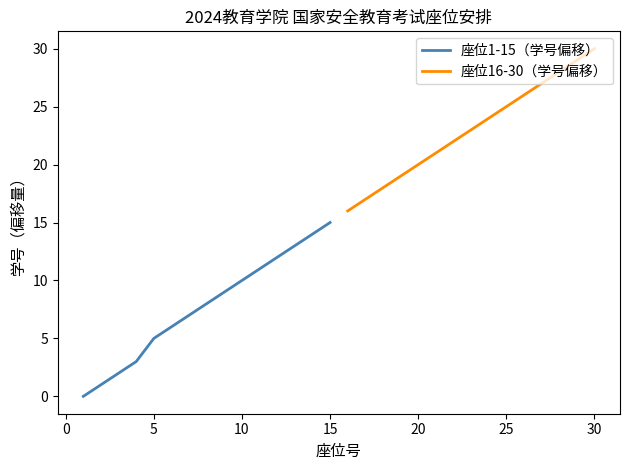

How many series are shown in this chart?

2